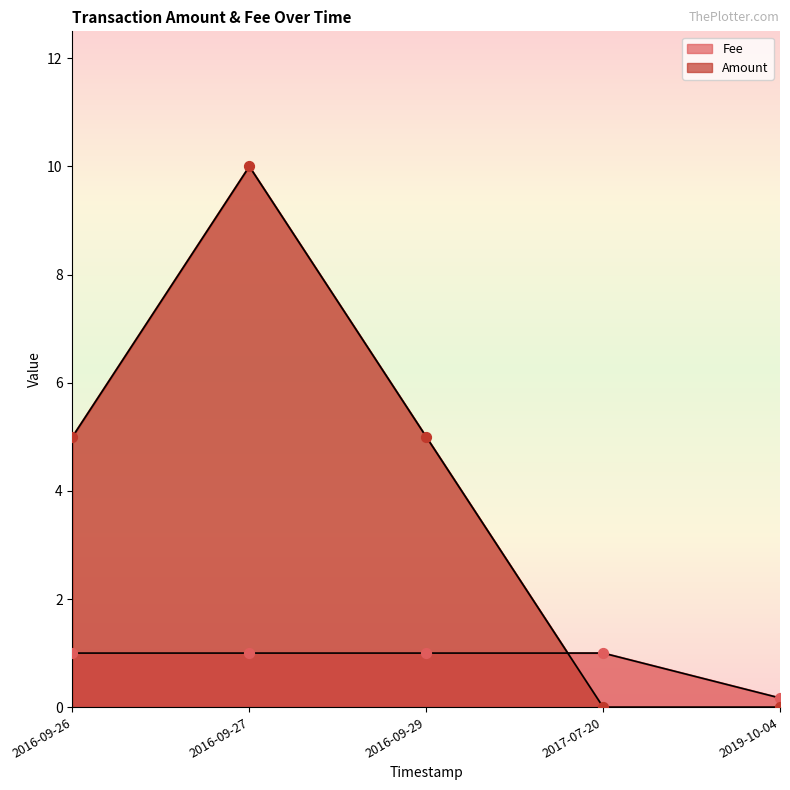

What are all the series names shown in the legend?

Amount, Fee